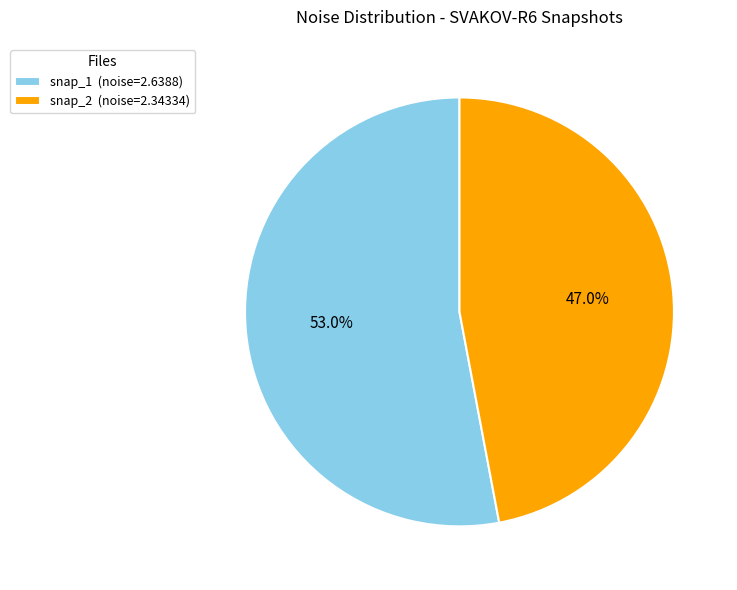

What is the total percentage of snap_2 (noise=2.34334) and snap_1 (noise=2.6388)?

100.0%